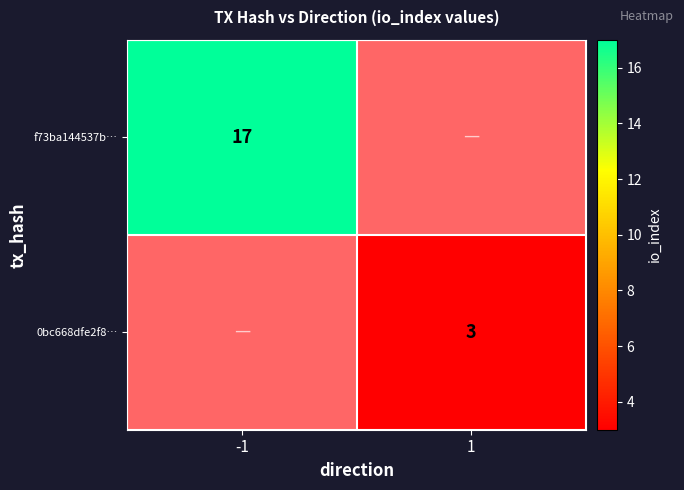

At how many categories does at least one series exceed 10?

1